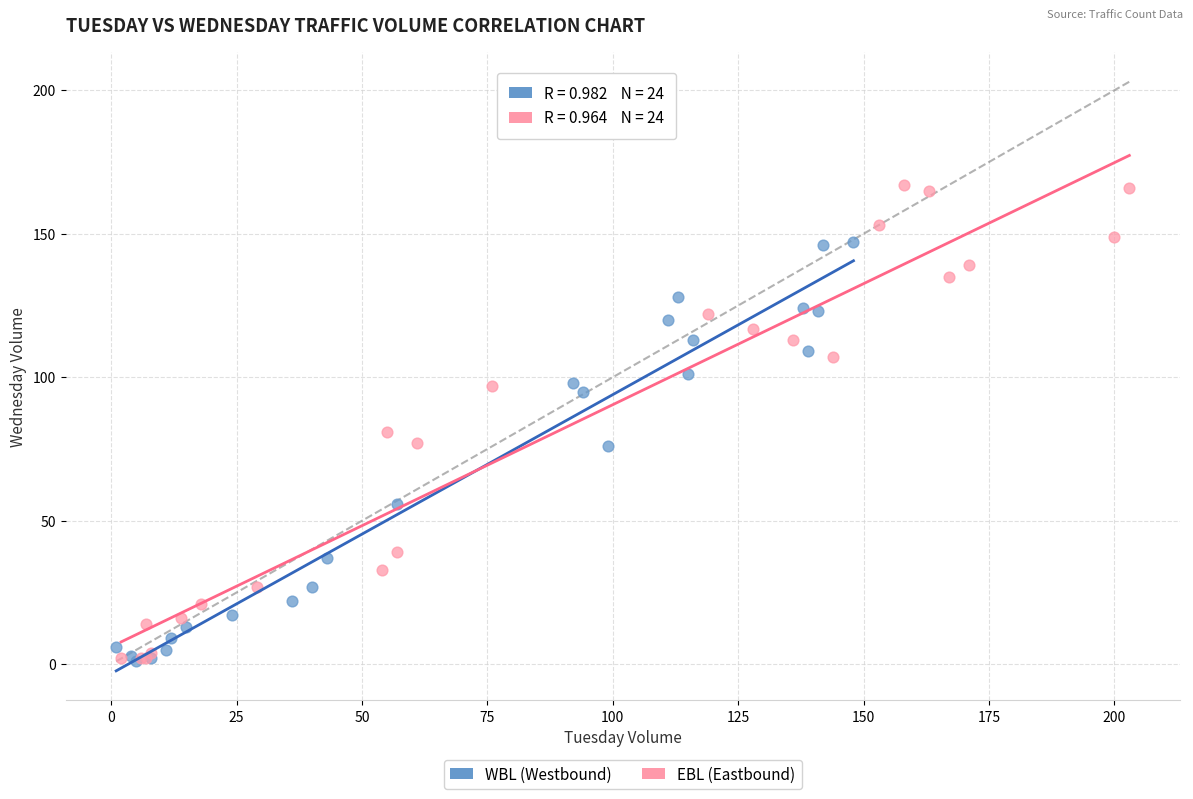

Which series has the largest Y range (max minus min)?

EBL (Eastbound)